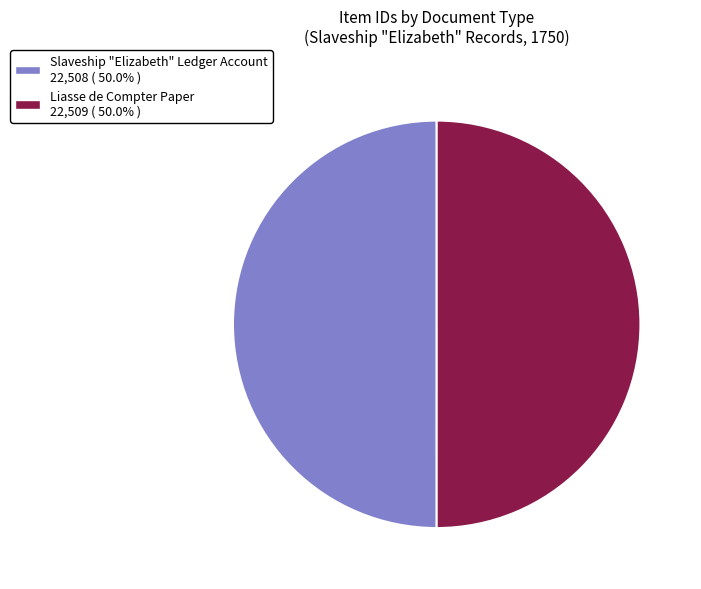

Count the number of slices in the pie.

2